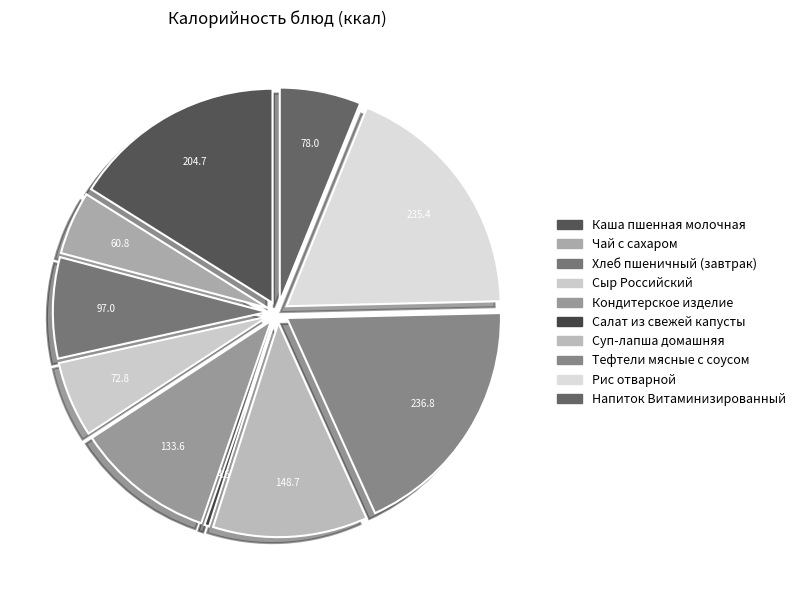

True or false: Каша пшенная молочная accounts for 28% of the total.

False